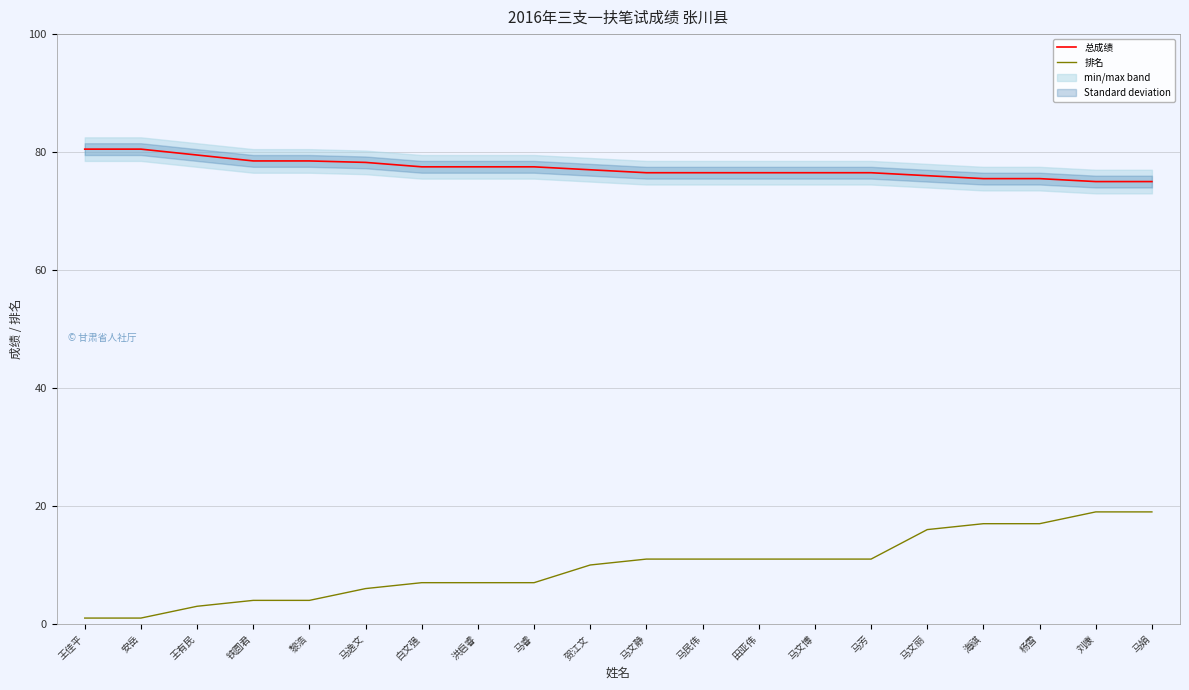

What is the value of the 总成绩 point at the 8th from the left?

77.5